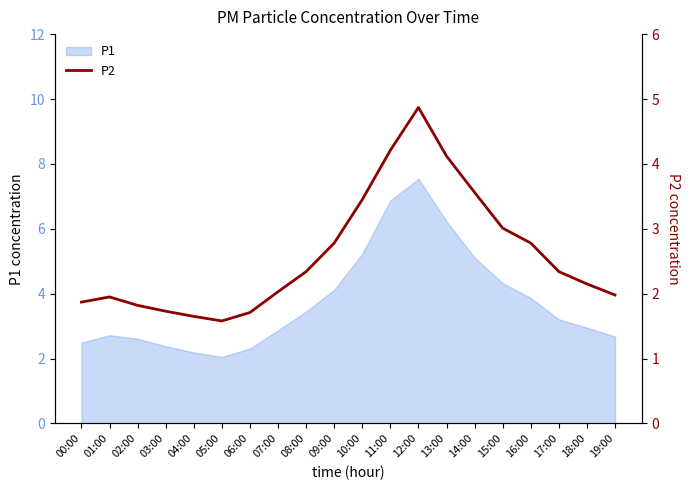

True or false: the data shows 2.3 at 08:00.

True